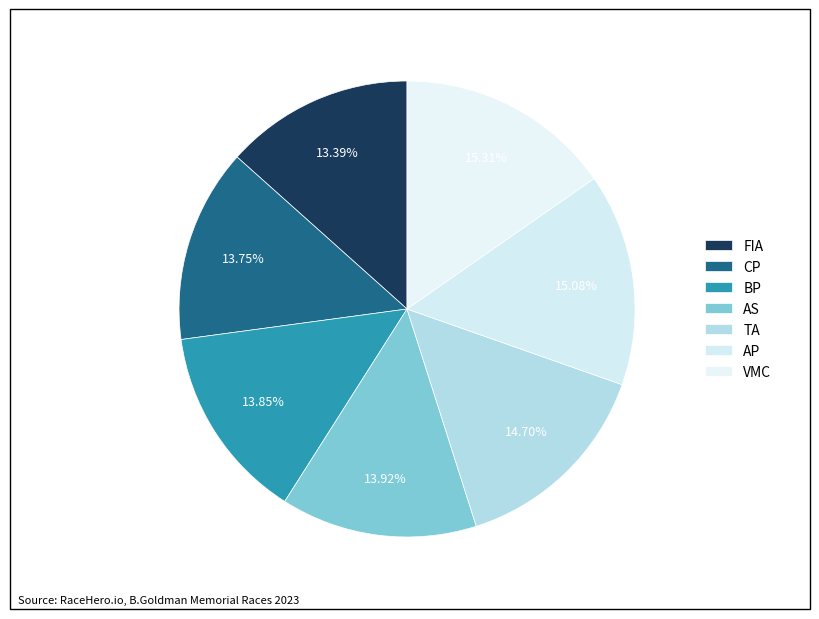

Count the number of slices in the pie.

7